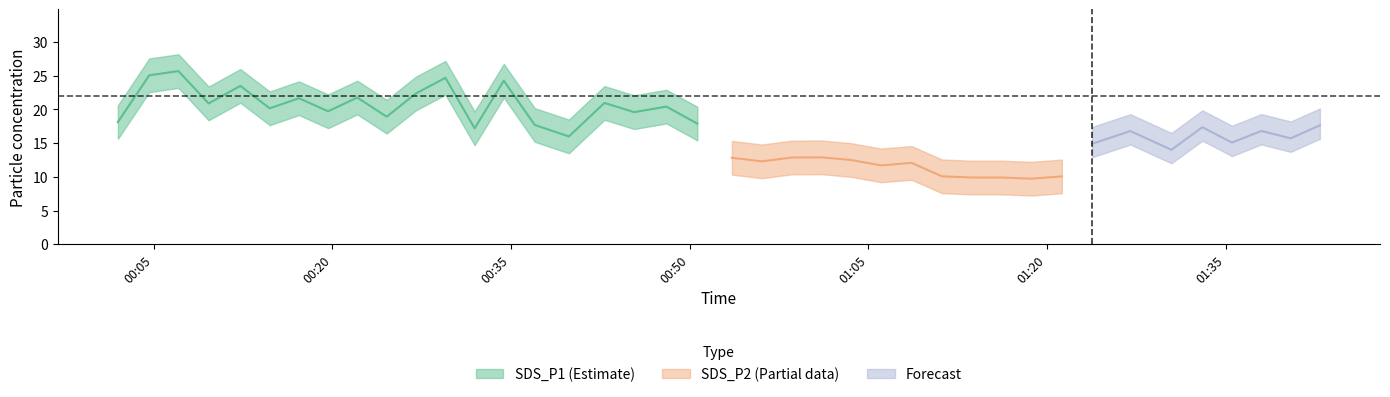

What position from the right is 2021/08/02 00:39:51?

25